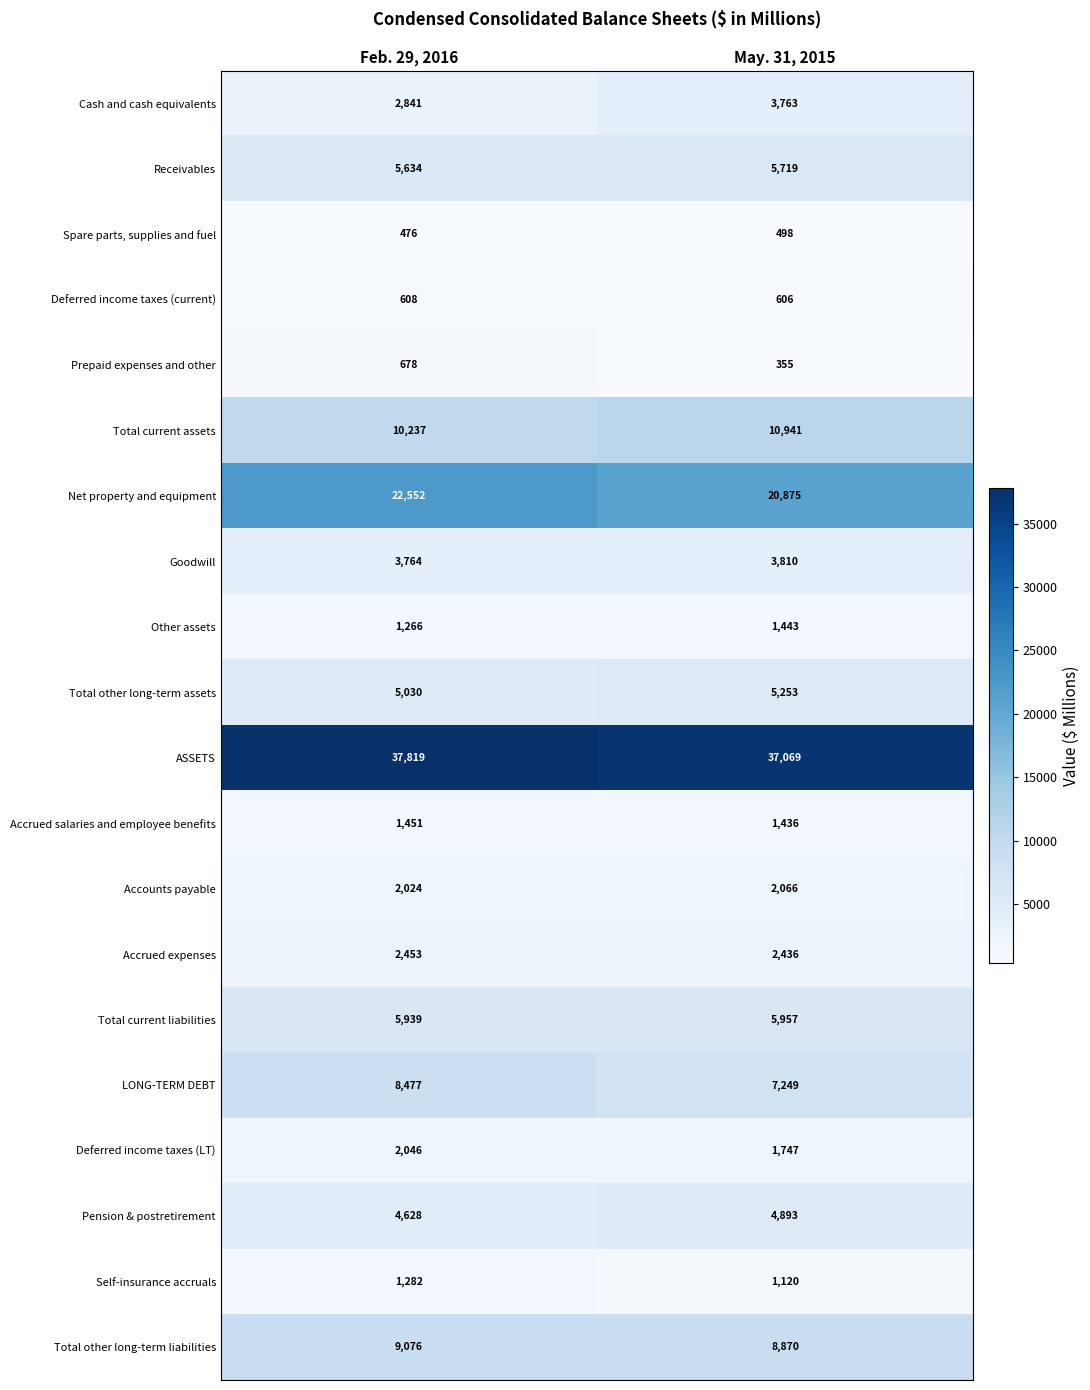

Where is Deferred income taxes (LT) nearest to the value 1896?

May. 31, 2015